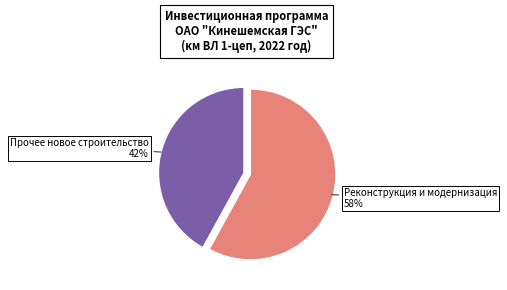

Count the number of slices in the pie.

2